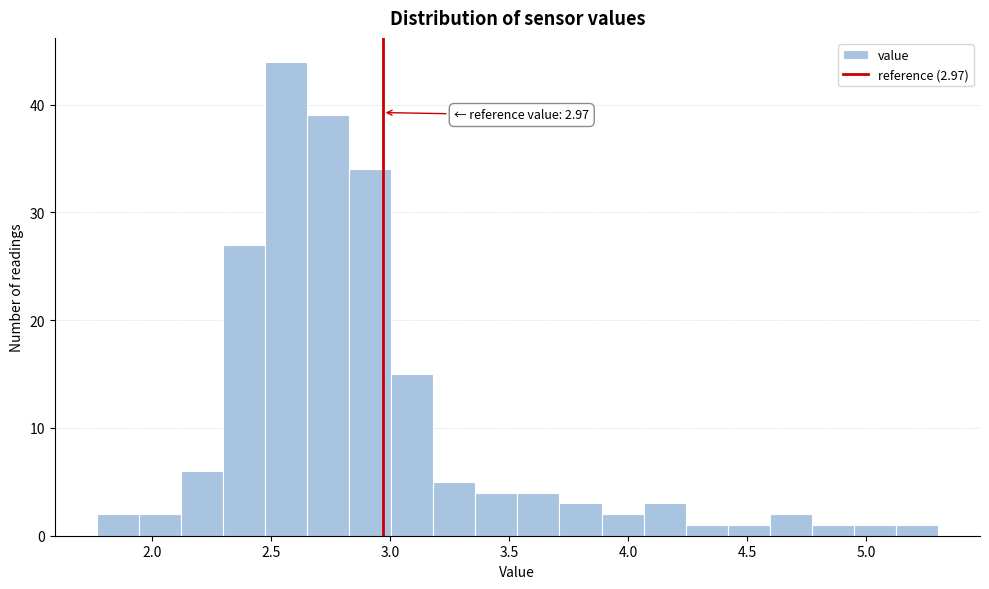

Around what value on the x-axis is the tallest bar? Give the approximate position of its centre, as read against the axis.

2.55